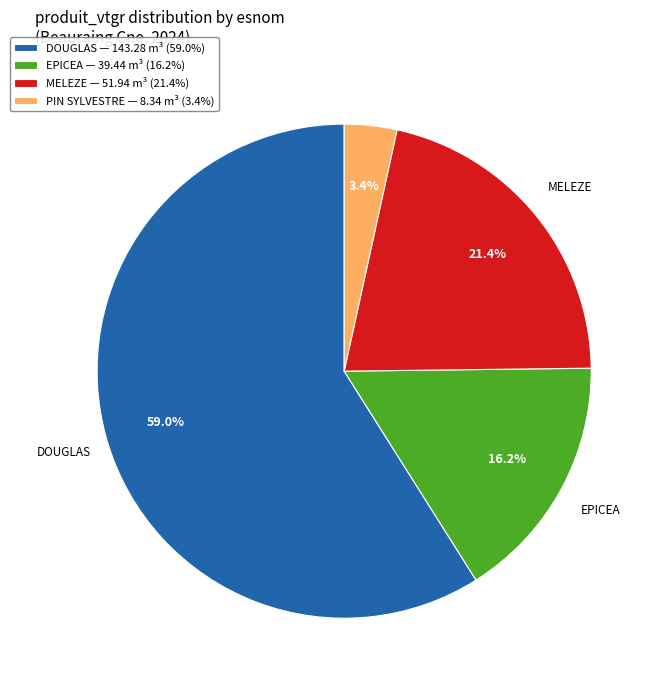

Is there any slice that represents more than half of the pie?

Yes